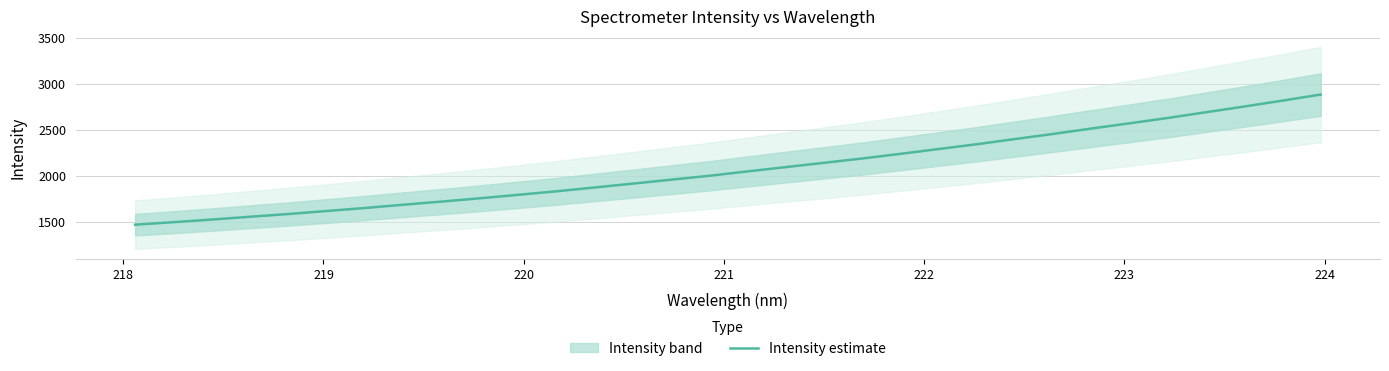

What is the average value?

2077.1